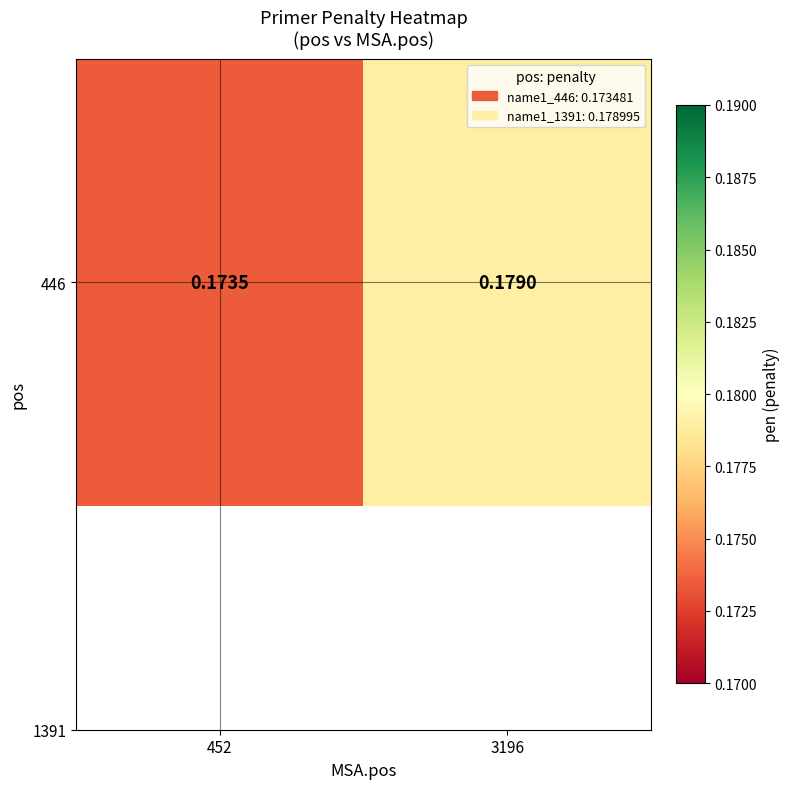

At which label is the value closest to 0?

452